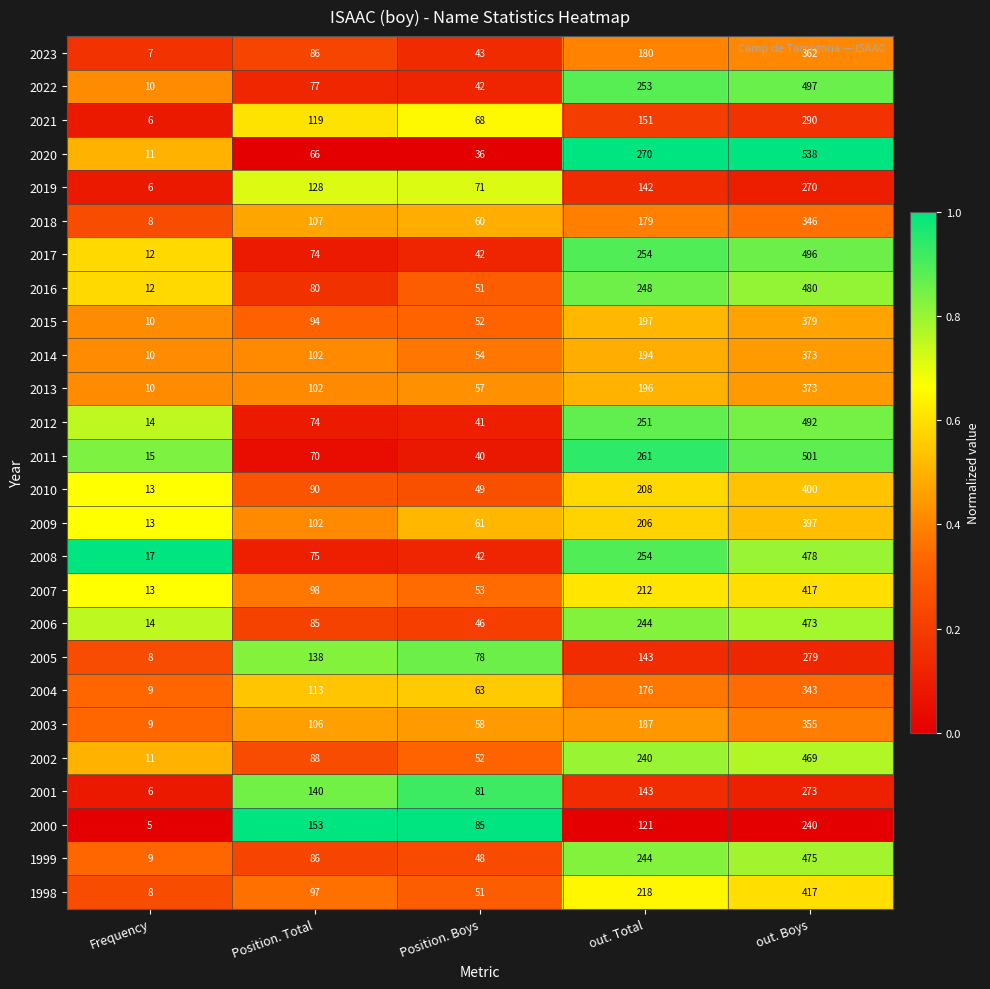

The 2010 series shows 70 at Position. Boys. True or false?

False